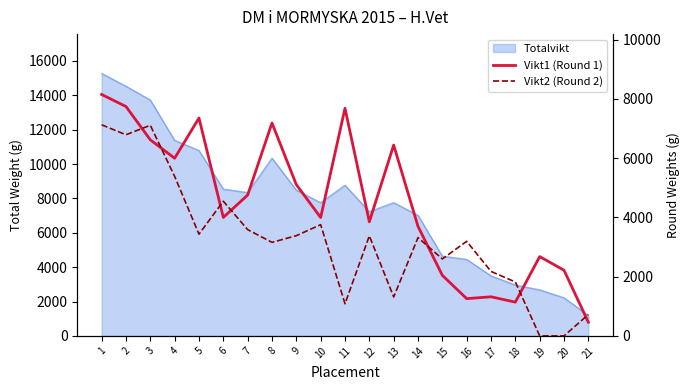

The Vikt2 (Round 2) series shows 1381 at 12. True or false?

False